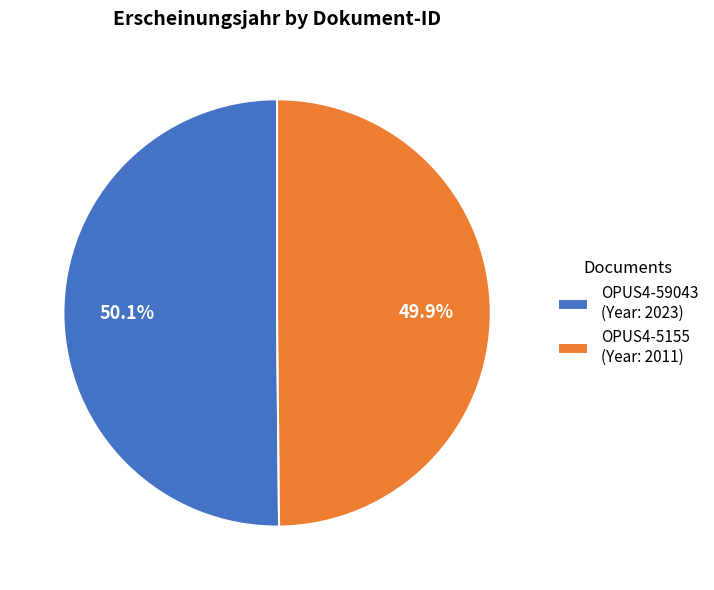

What is the ratio of the value at OPUS4-5155 (Year: 2011) to the value at OPUS4-59043 (Year: 2023)?

1.0